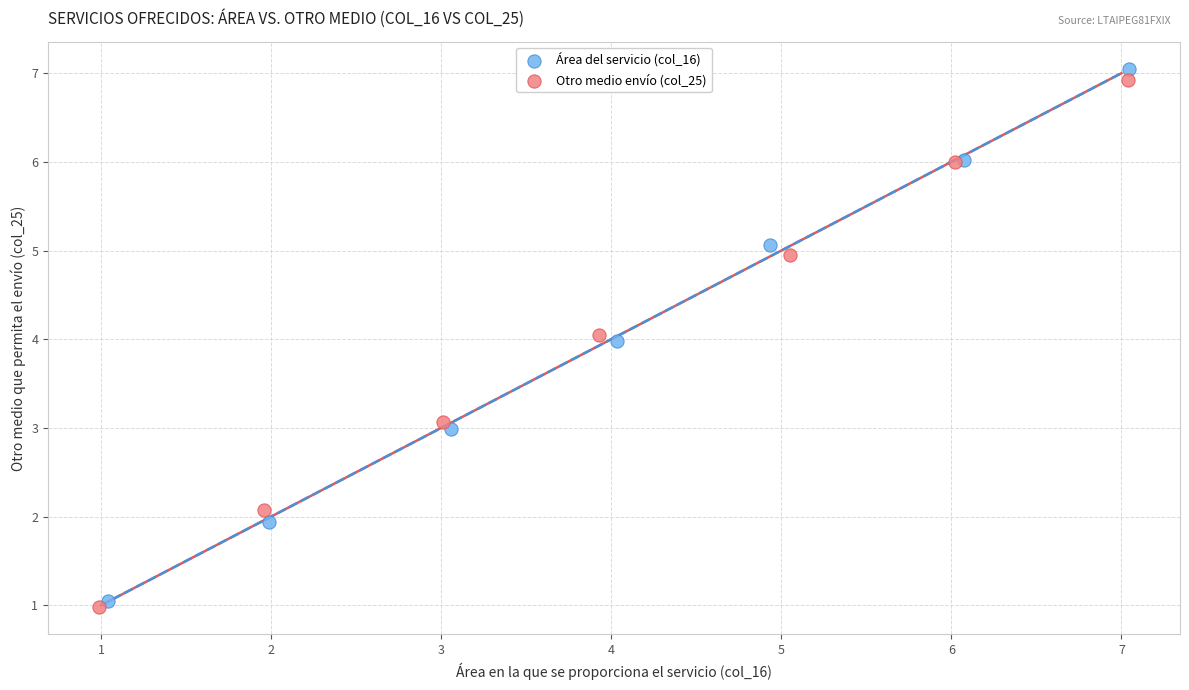

What are all the series names shown in the legend?

Área del servicio (col_16), Otro medio envío (col_25)